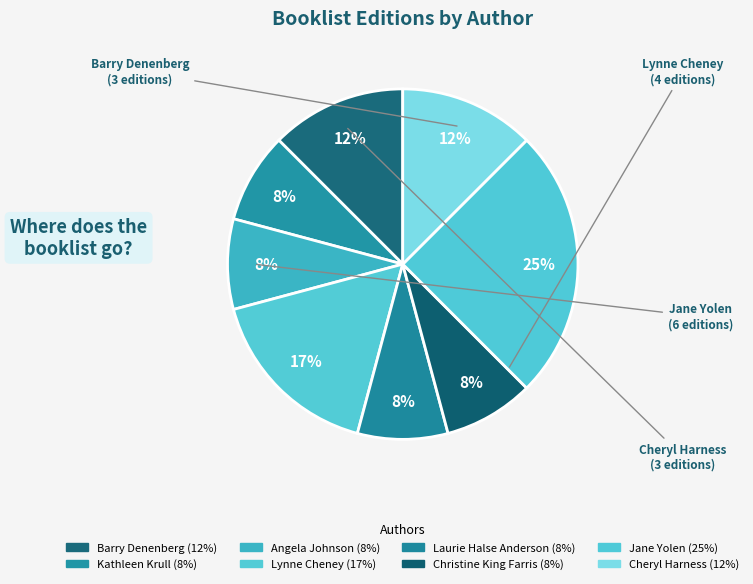

To the nearest percent, what is the average slice percentage?

12%